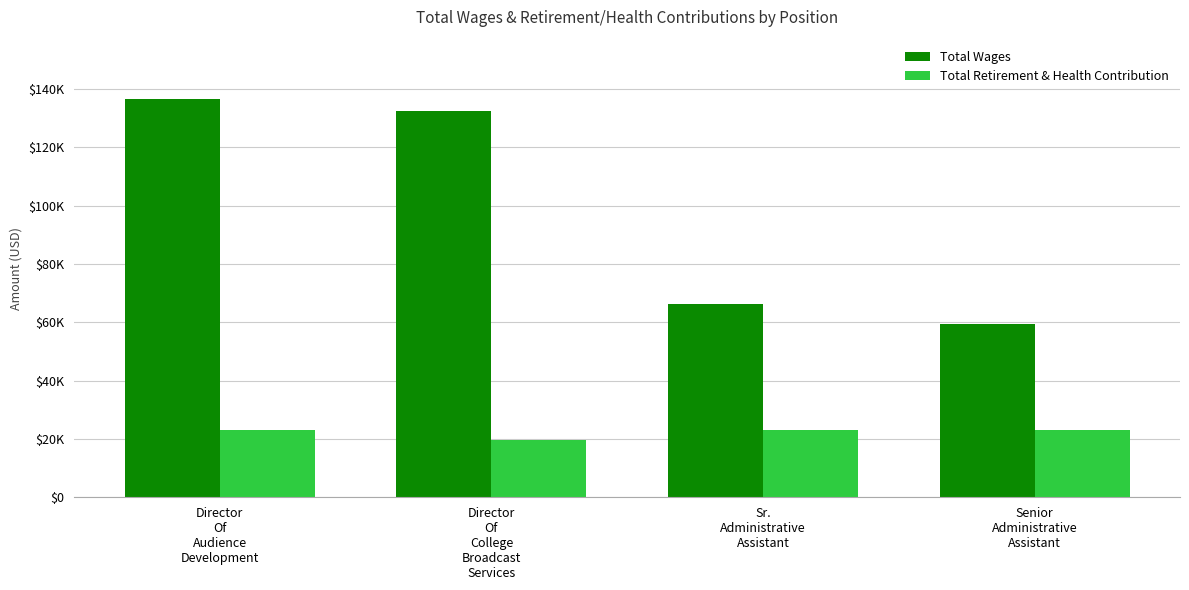

Are the bars grouped side by side (vs. stacked)?

Yes